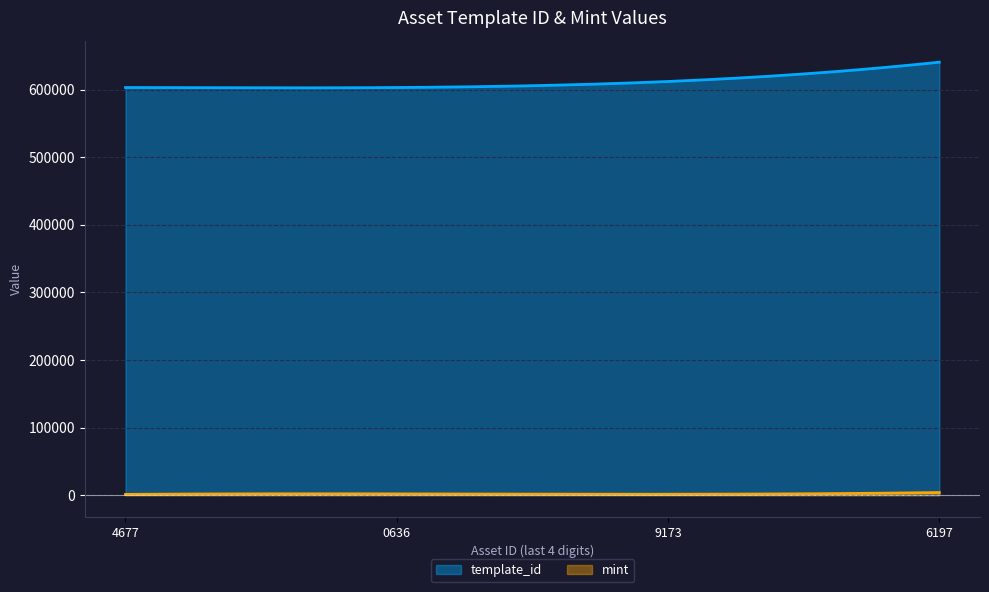

List the labels in order of mint value, smallest first.

1099833874677, 1099851219173, 1099851220636, 1099851216197